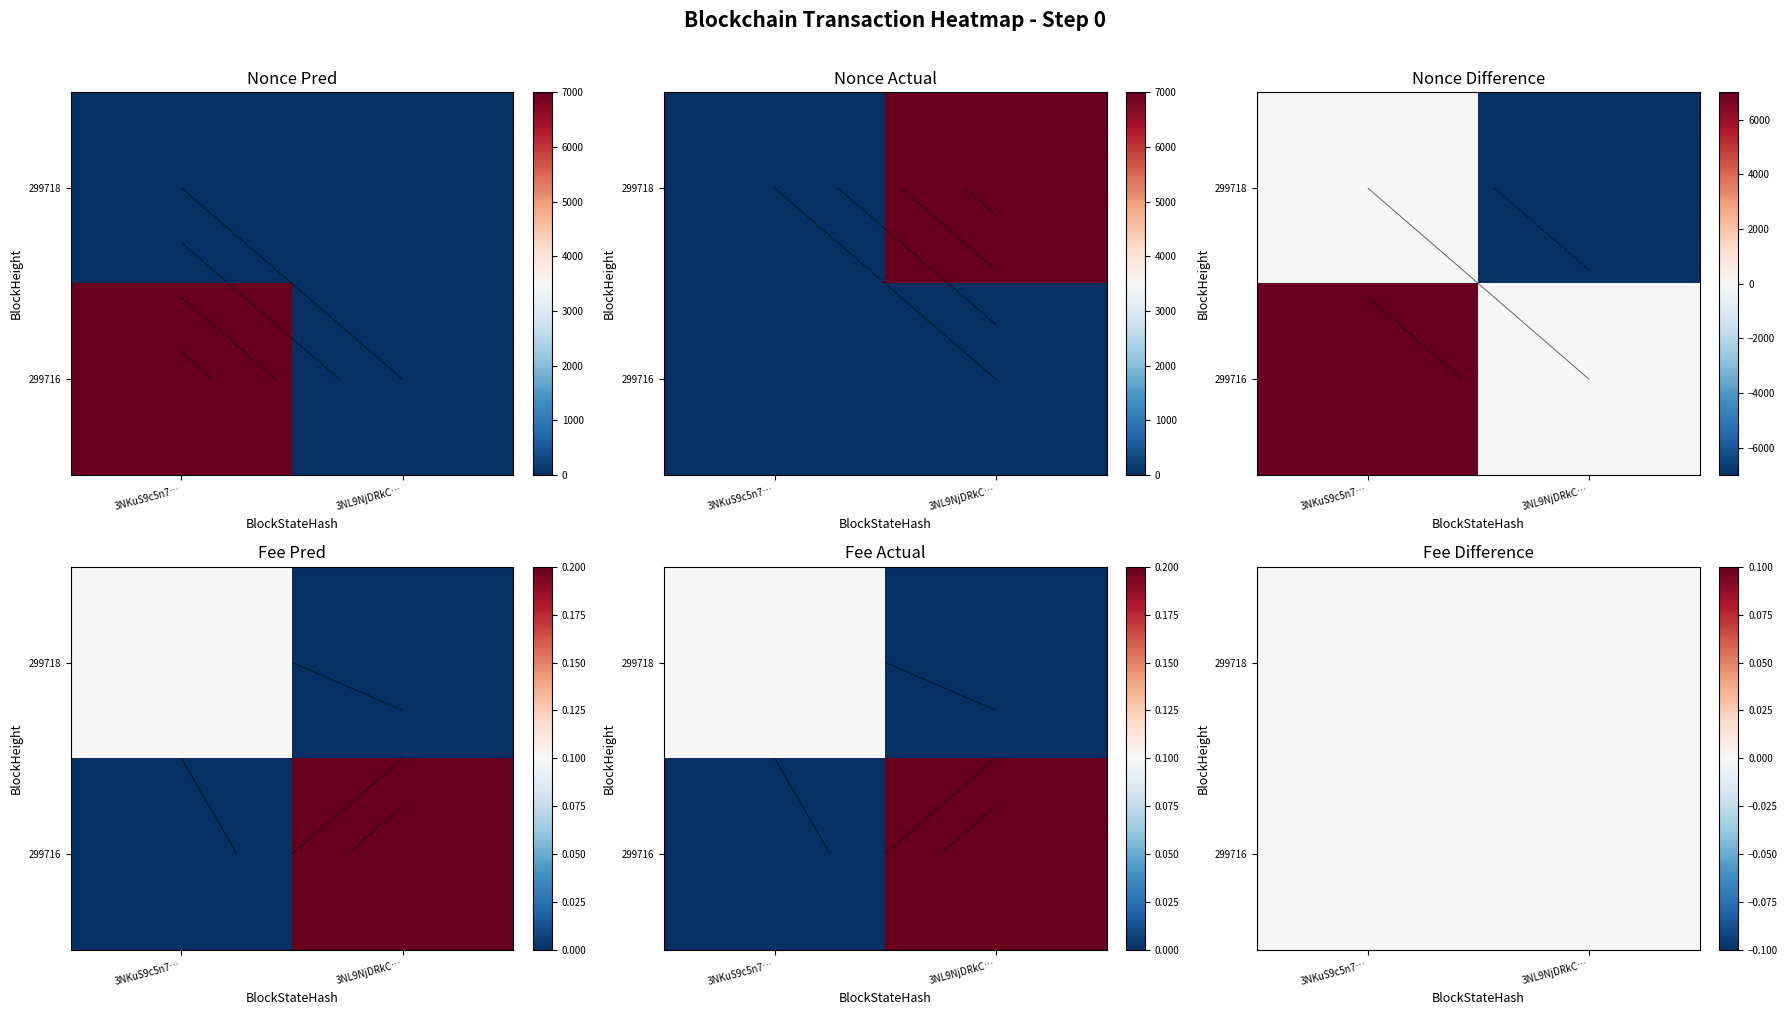

At how many categories does at least one series exceed 4140?

1